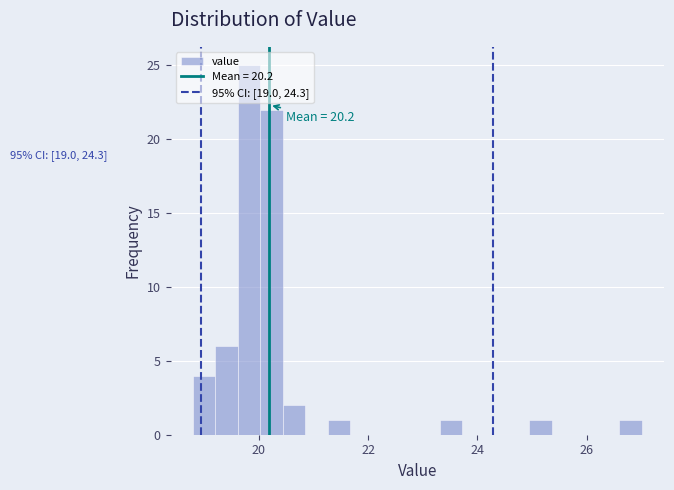

Read against the x-axis, roughly where is the centre of the tallest bar?

19.8